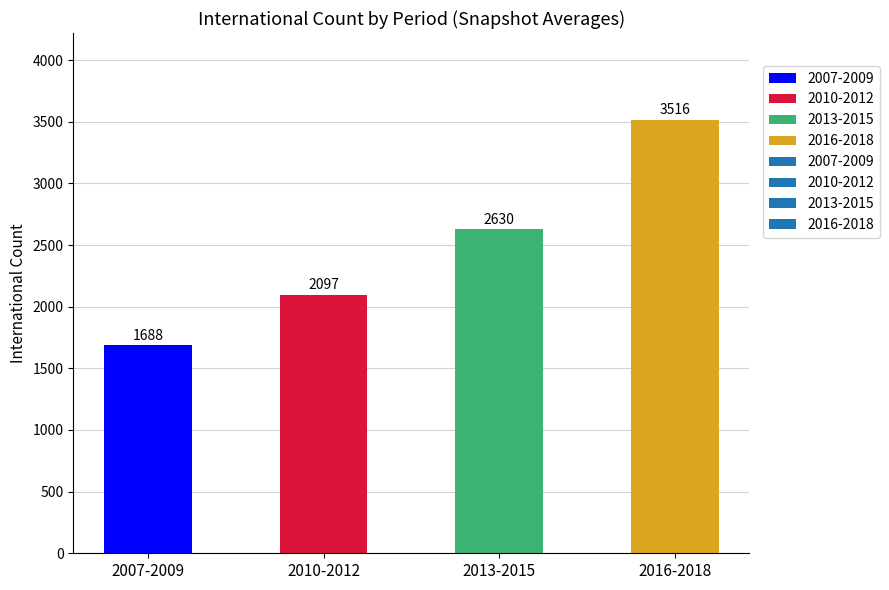

Between 2016-2018 and 2010-2012, which is larger?

2016-2018